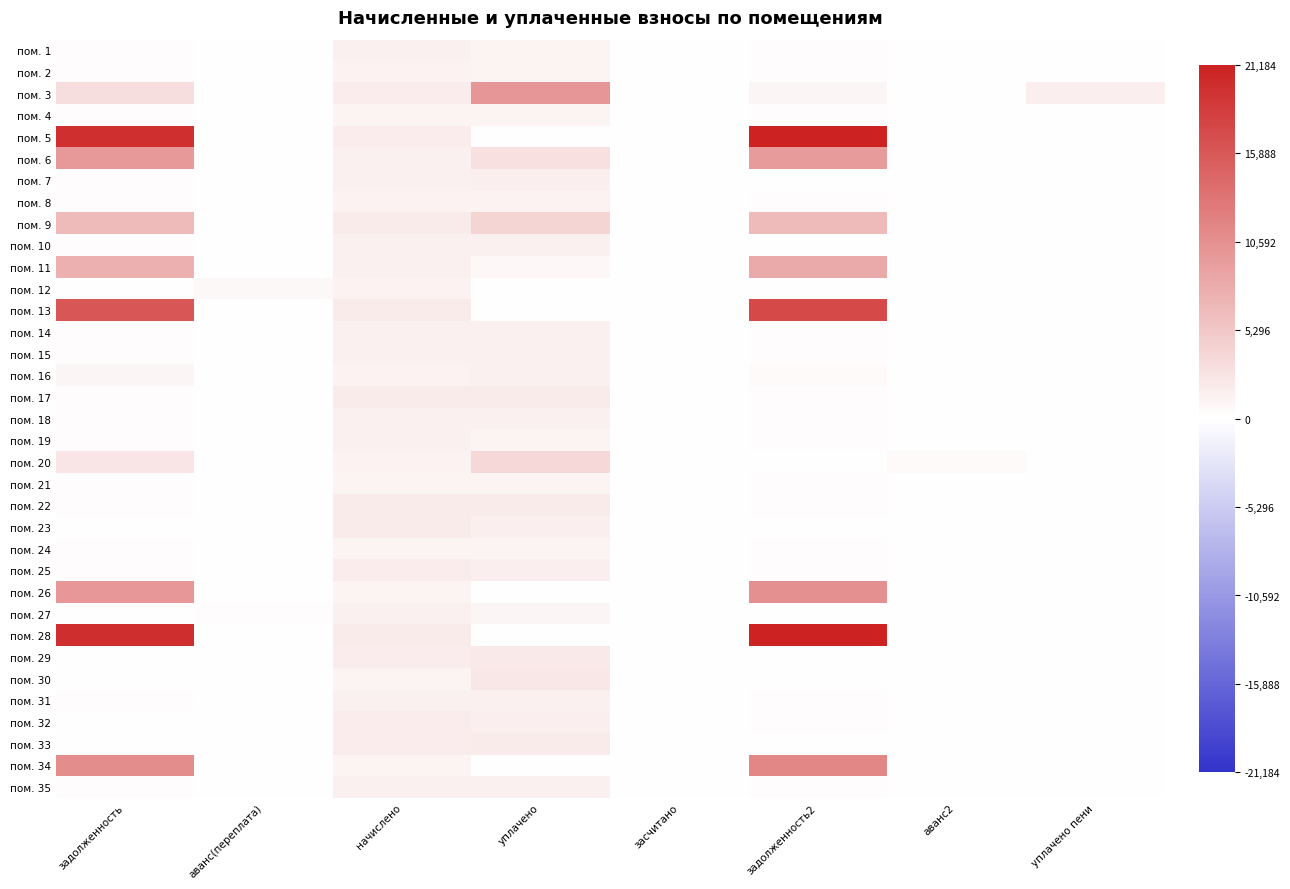

Rank the series at начислено from lowest to highest value.

пом. 30, пом. 34, пом. 24, пом. 26, пом. 4, пом. 21, пом. 2, пом. 20, пом. 12, пом. 16, пом. 8, пом. 19, пом. 7, пом. 11, пом. 15, пом. 1, пом. 35, пом. 27, пом. 14, пом. 31, пом. 6, пом. 10, пом. 18, пом. 33, пом. 29, пом. 5, пом. 25, пом. 3, пом. 32, пом. 22, пом. 9, пом. 28, пом. 17, пом. 23, пом. 13